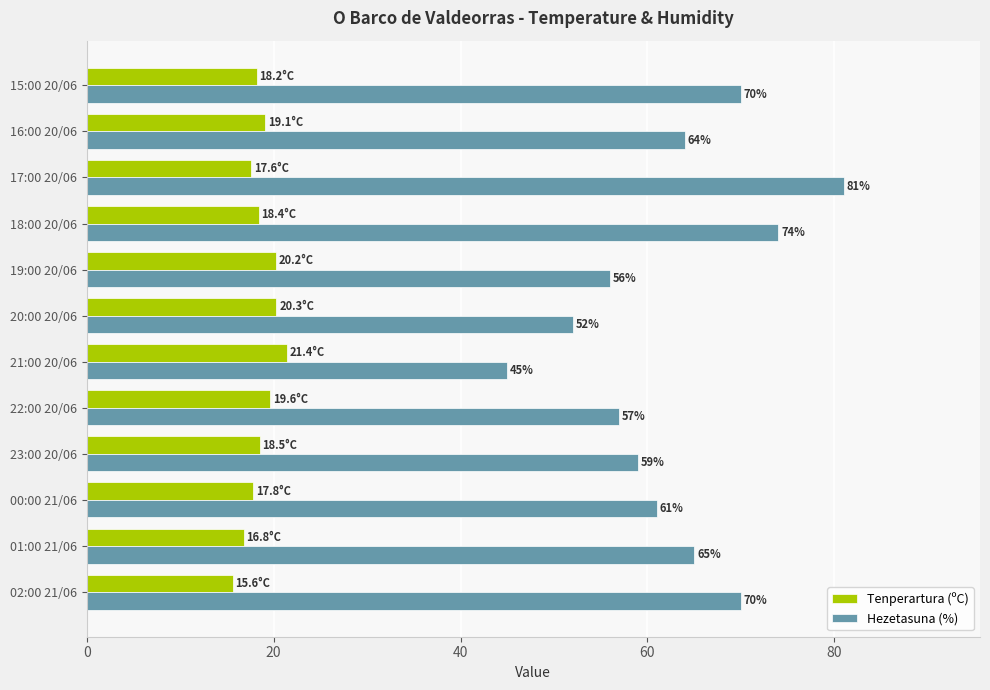

What is the average value of the Tenperartura (ºC) series?

18.6